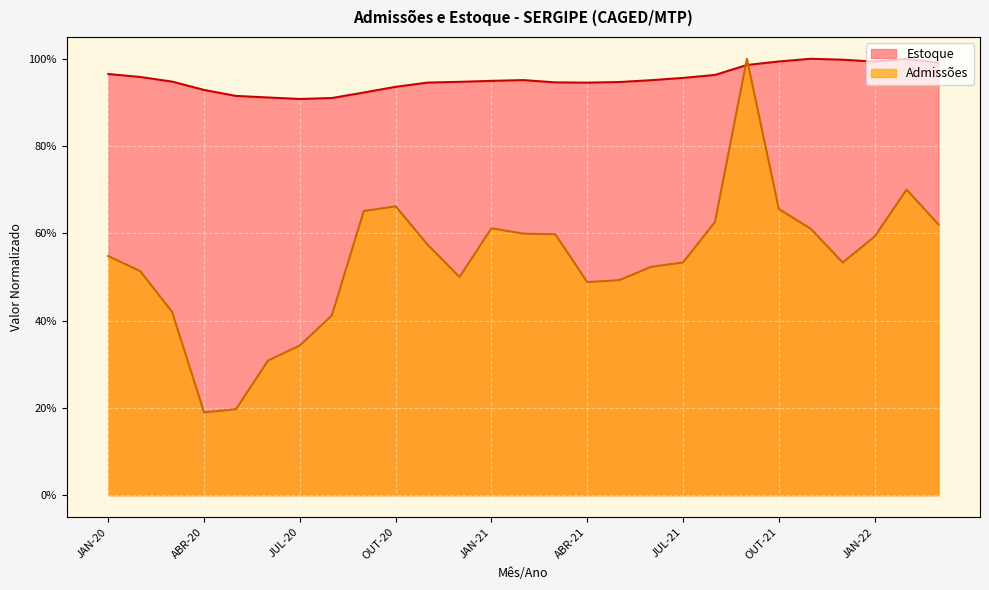

What are all the series names shown in the legend?

Estoque, Admissões